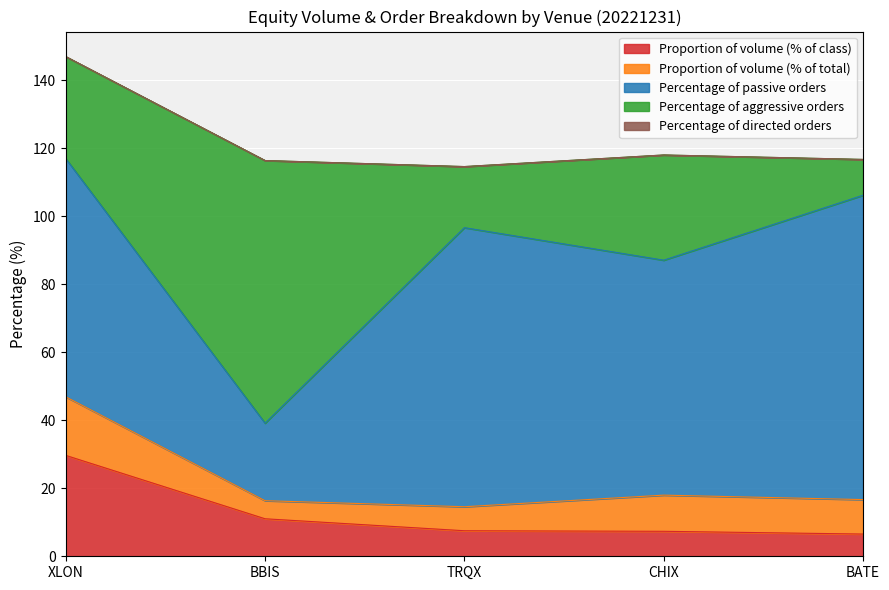

True or false: Proportion of volume (% of class) has more than 2 interior local peaks.

False